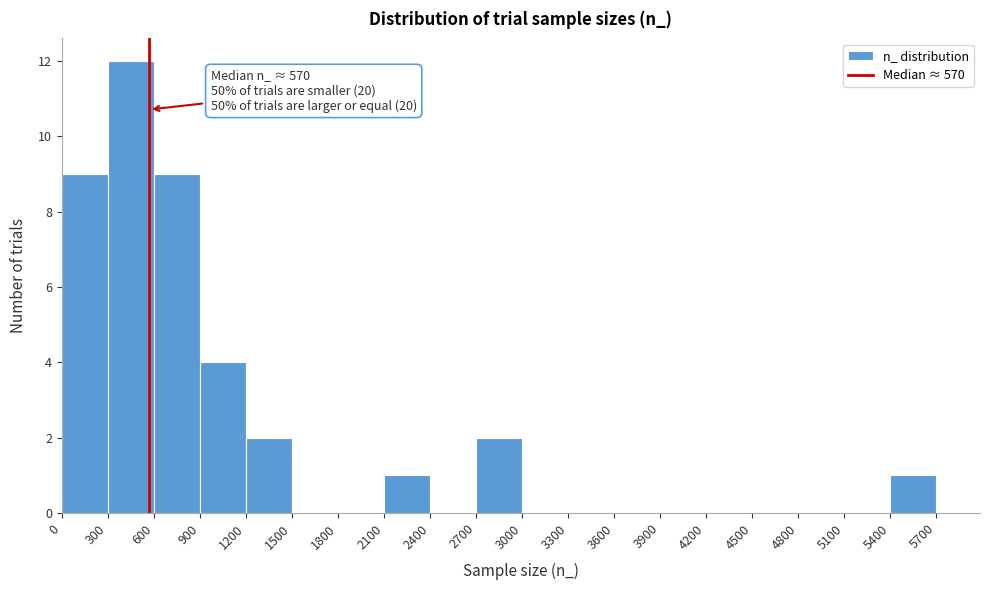

Over which range of the x-axis is the bar tallest?

300 to 600